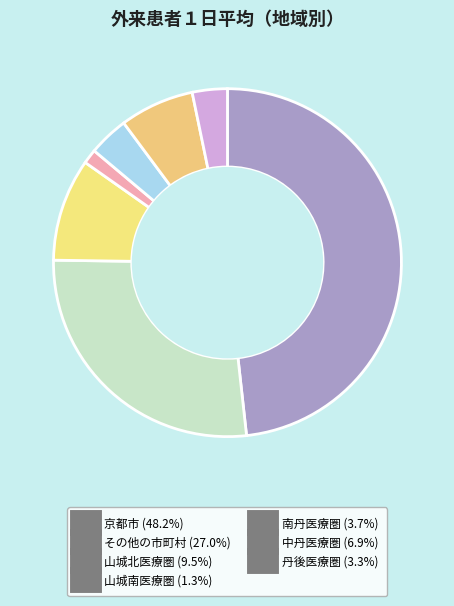

What percentage is the その他の市町村 slice, to the nearest percent?

27%